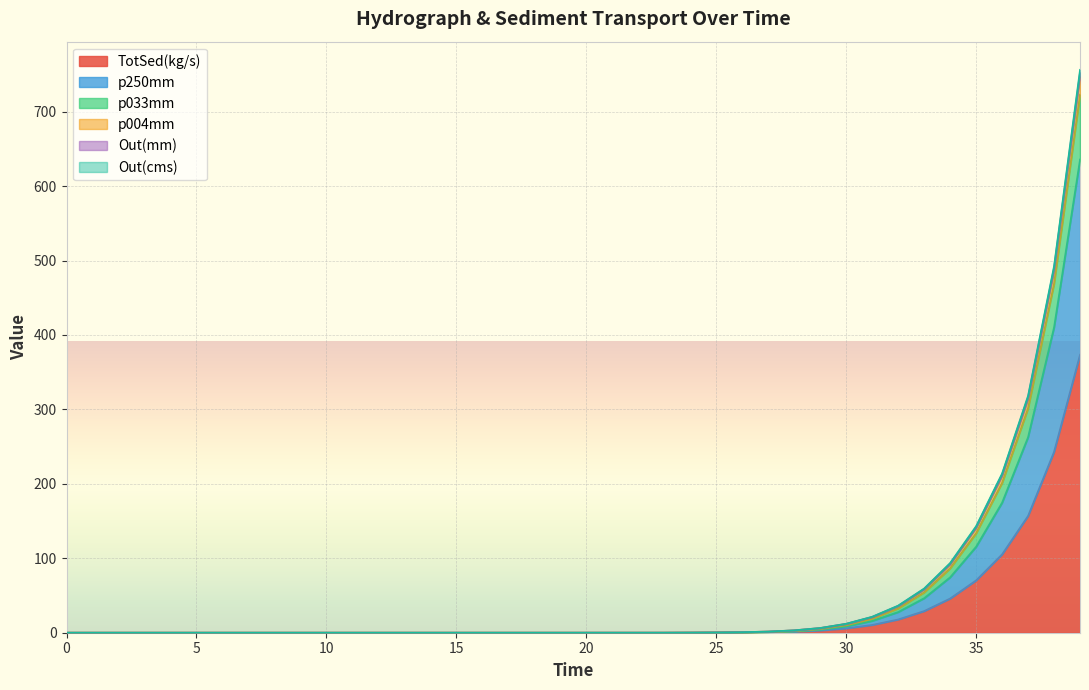

Rank the categories by p250mm value from highest to lowest.

39.0, 38.0, 37.0, 36.0, 35.0, 34.0, 33.0, 32.0, 31.0, 30.0, 29.0, 28.0, 27.0, 26.0, 25.0, 24.0, 23.0, 22.0, 21.0, 0.0, 1.0, 2.0, 3.0, 4.0, 5.0, 6.0, 7.0, 8.0, 9.0, 10.0, 11.0, 12.0, 13.0, 14.0, 15.0, 16.0, 17.0, 18.0, 19.0, 20.0